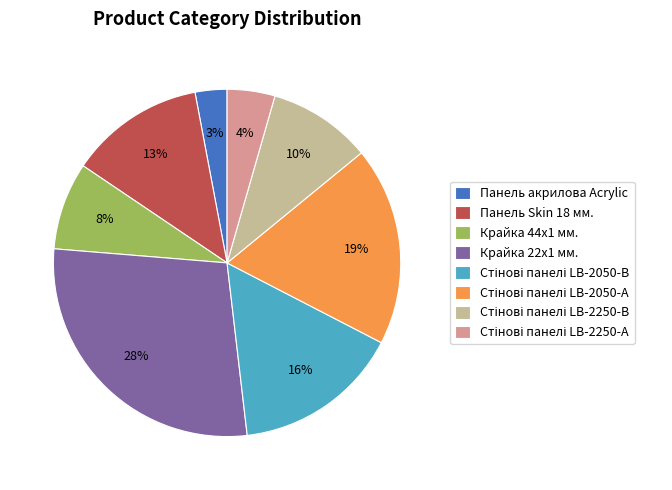

To the nearest percent, what portion does Крайка 44x1 мм. represent?

8%